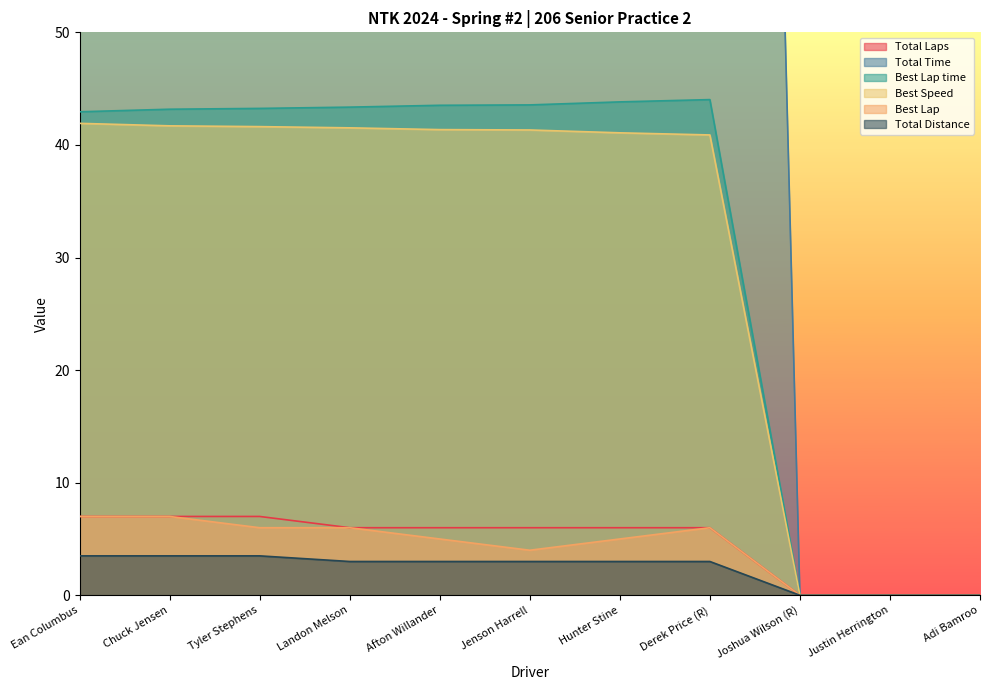

How many Total Laps values are between 0 and 7?

11